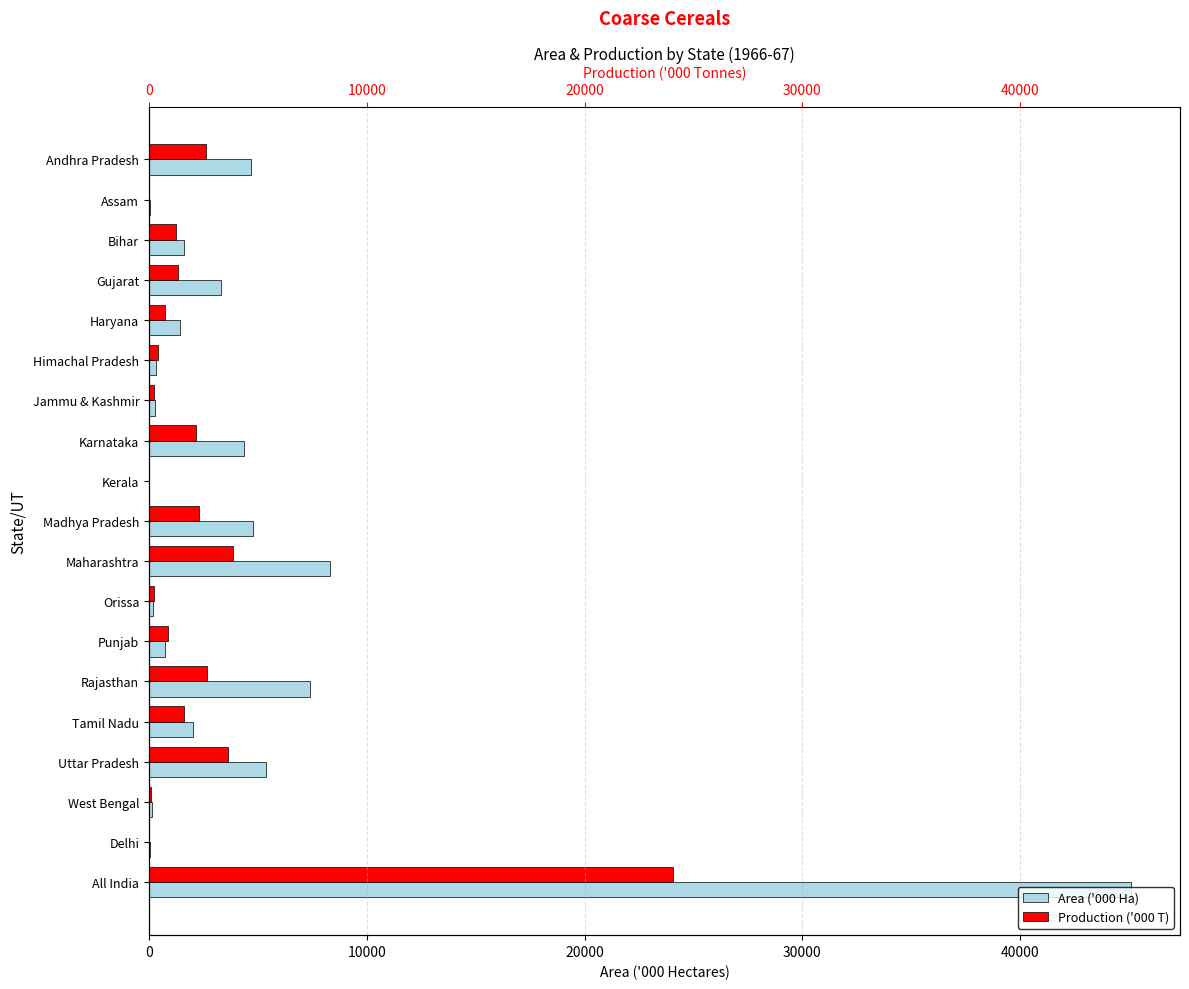

How many data points in Area 1966-67 are above 1591?

10